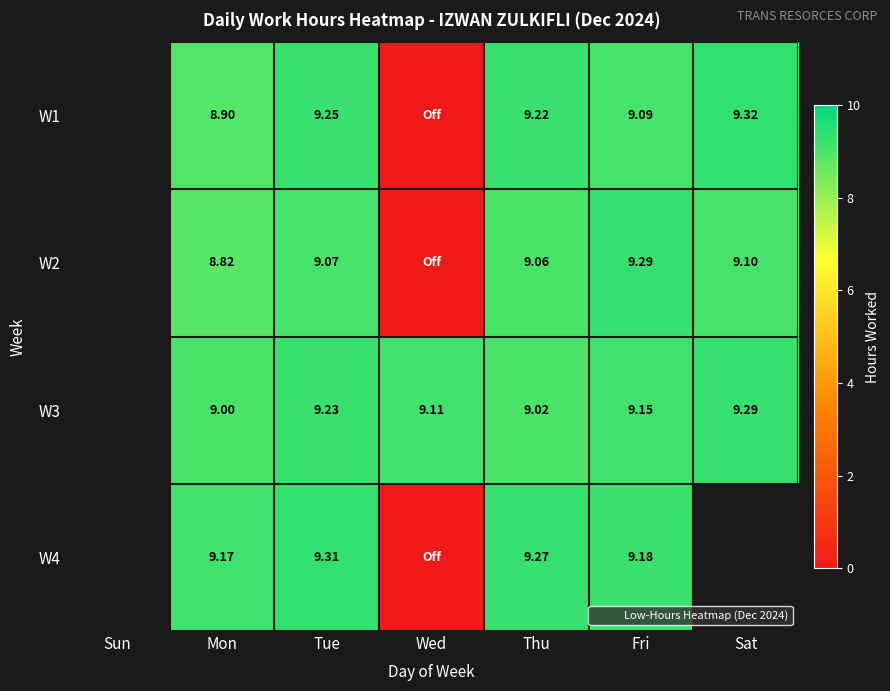

Is the value of W1 at Wed greater than the value of W2 at Mon?

No